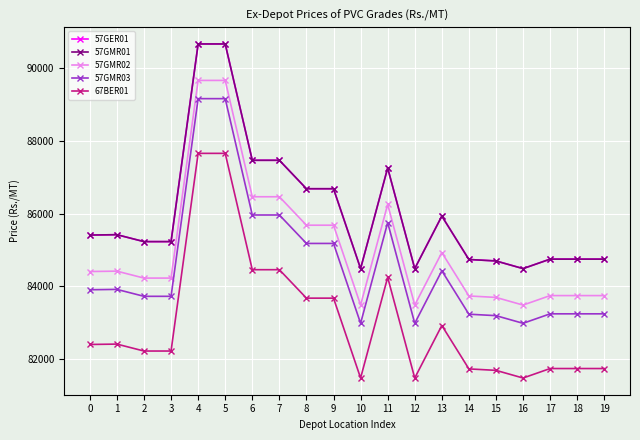

At which label is 57GER01 closest to 87570?

6